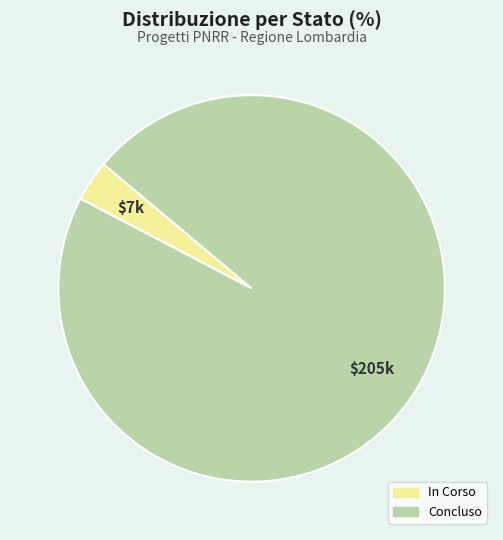

What is the largest slice in the pie chart?

Concluso